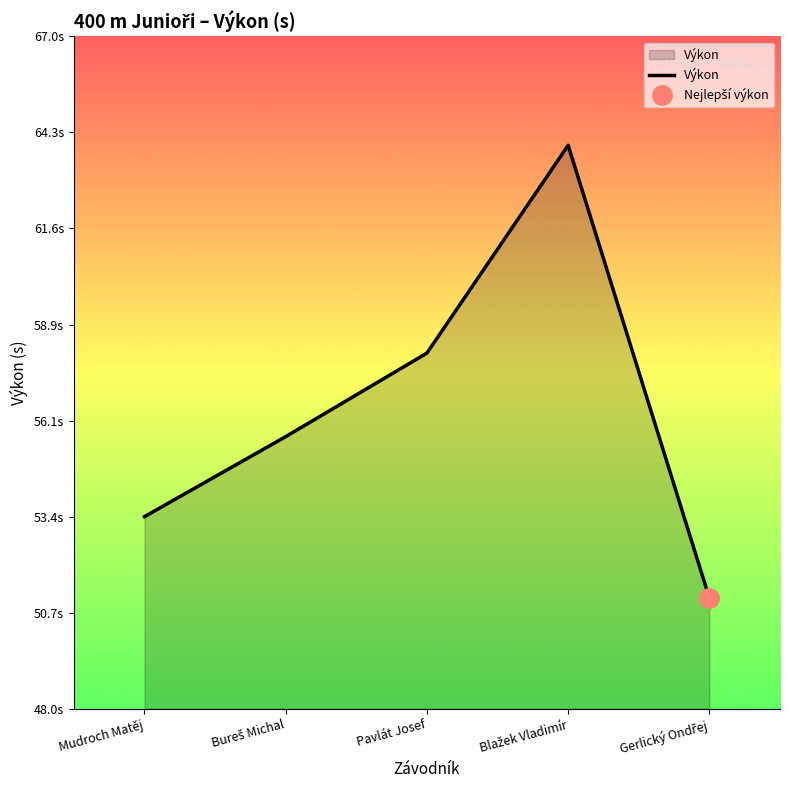

What is the label of the 4th point from the left?

Blažek Vladimír